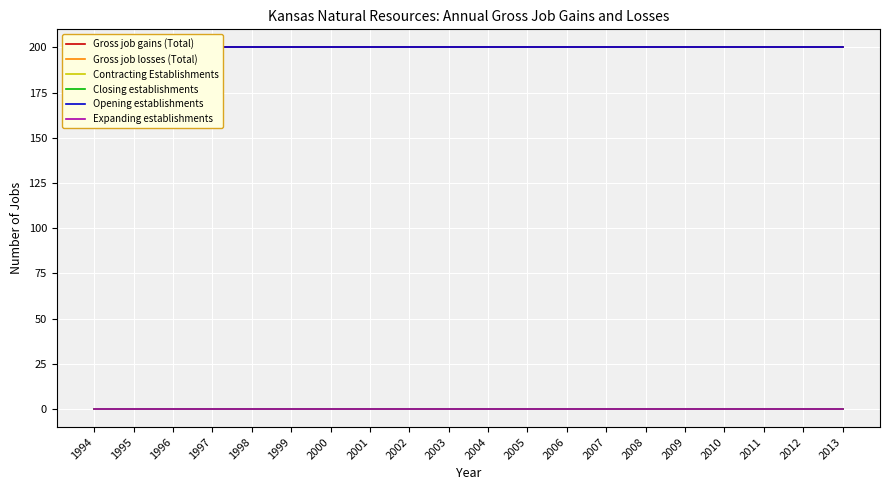

At how many categories does at least one series exceed 54?

20